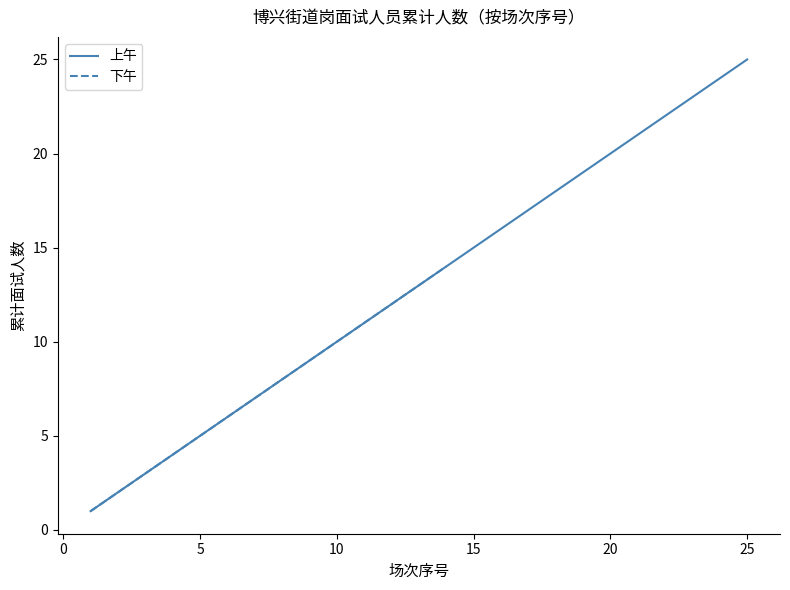

True or false: there are more than 1 points higher than both neighbors.

False